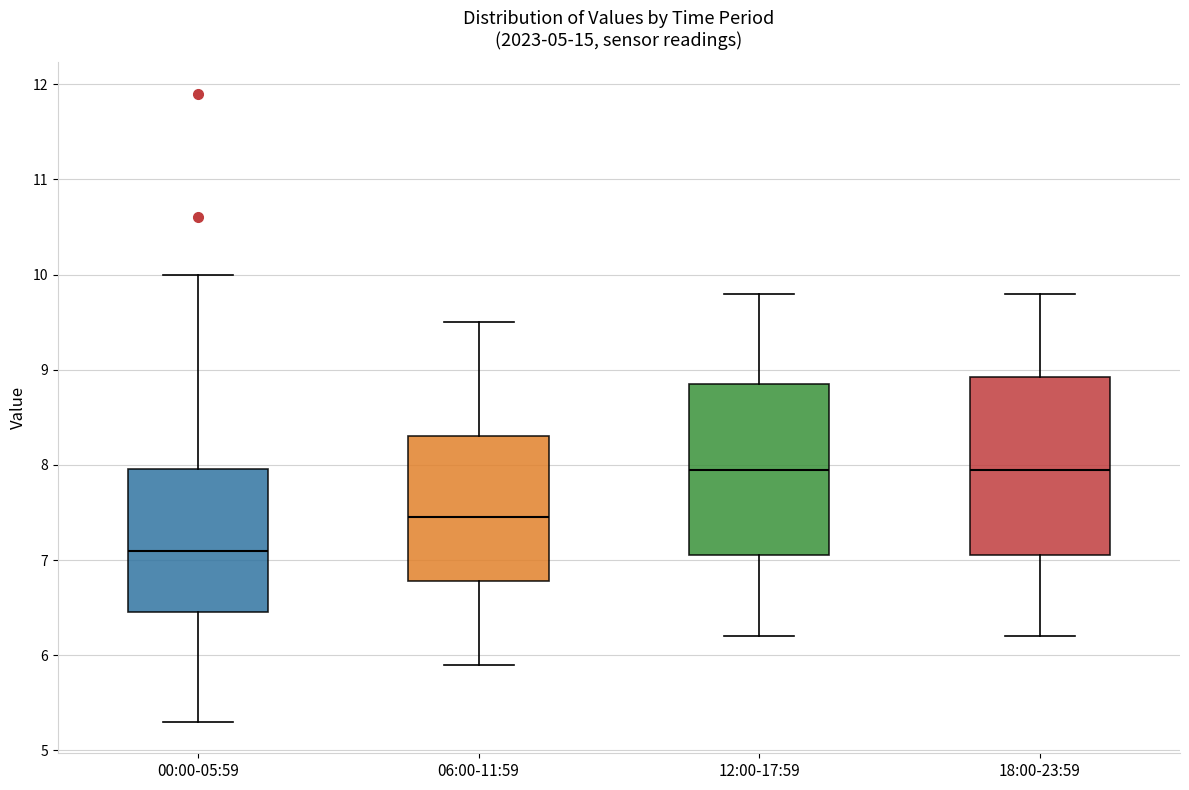

Reading left to right, transcribe this box plot: for each box, give where its median line is, the range the box spans, and where its two whiskers end, as read against the y-axis. The values are not printed on the chart, so give them approximately, as read against the axis.

00:00-05:59: median 7.1, box 6.5 to 8.0, whiskers 5.3 to 10.0
06:00-11:59: median 7.5, box 6.8 to 8.3, whiskers 5.9 to 9.5
12:00-17:59: median 8.0, box 7.1 to 8.9, whiskers 6.2 to 9.8
18:00-23:59: median 8.0, box 7.1 to 8.9, whiskers 6.2 to 9.8